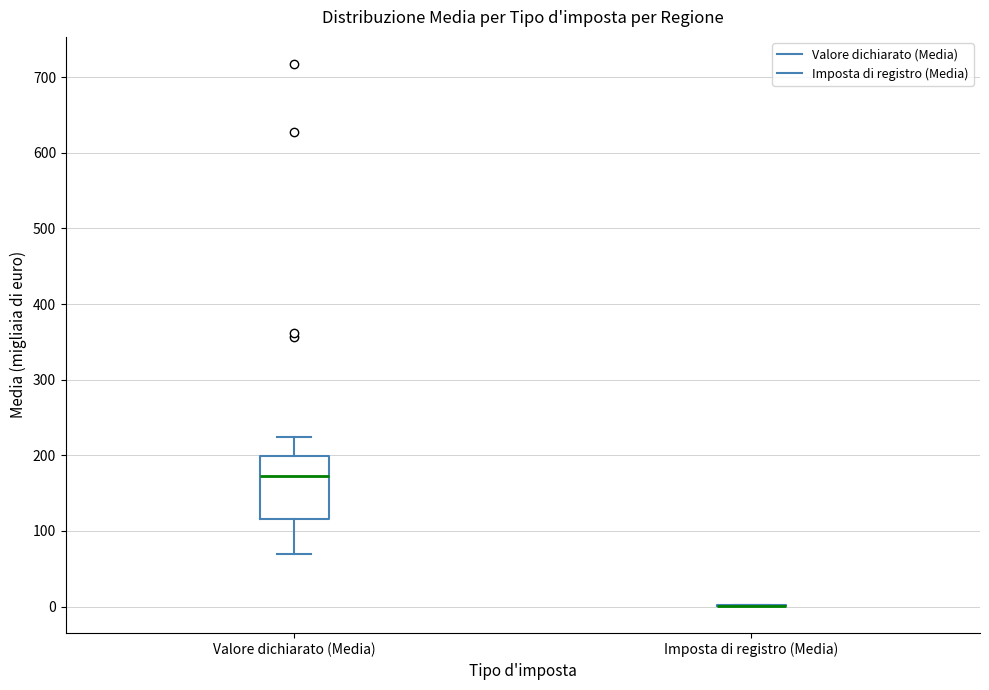

Reading left to right, transcribe this box plot: for each box, give where its median line is, the range the box spans, and where its two whiskers end, as read against the y-axis. The values are not printed on the chart, so give them approximately, as read against the axis.

Valore dichiarato (Media): median 170, box 120 to 200, whiskers 70 to 220
Imposta di registro (Media): box collapsed to a line at 0, whiskers 0 to 0